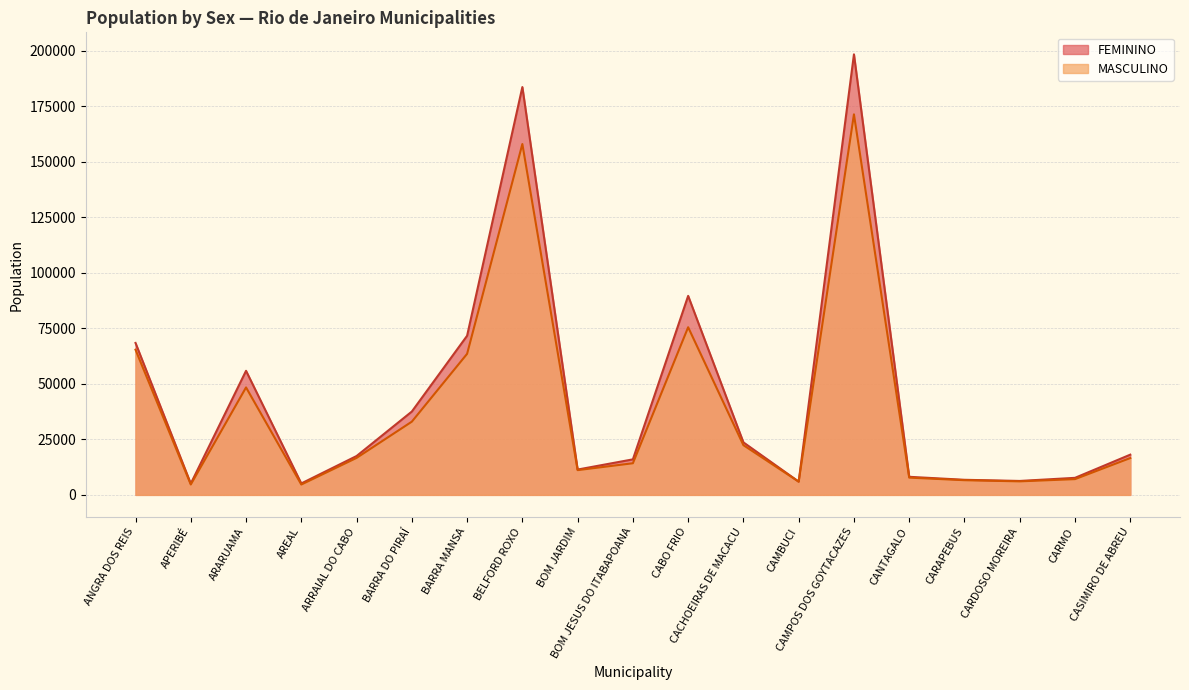

What is the sum of the FEMININO values at ARARUAMA and BARRA DO PIRAÍ?

93414